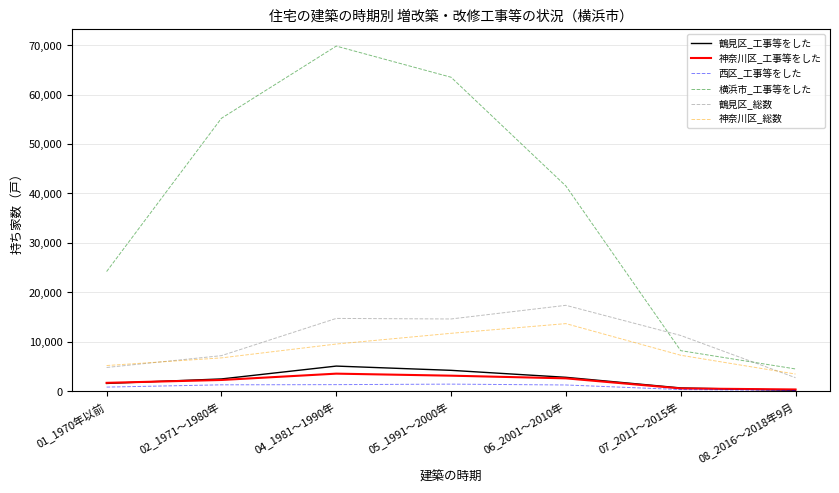

At which label does 横浜市_工事等をした reach its minimum?

08_2016～2018年9月